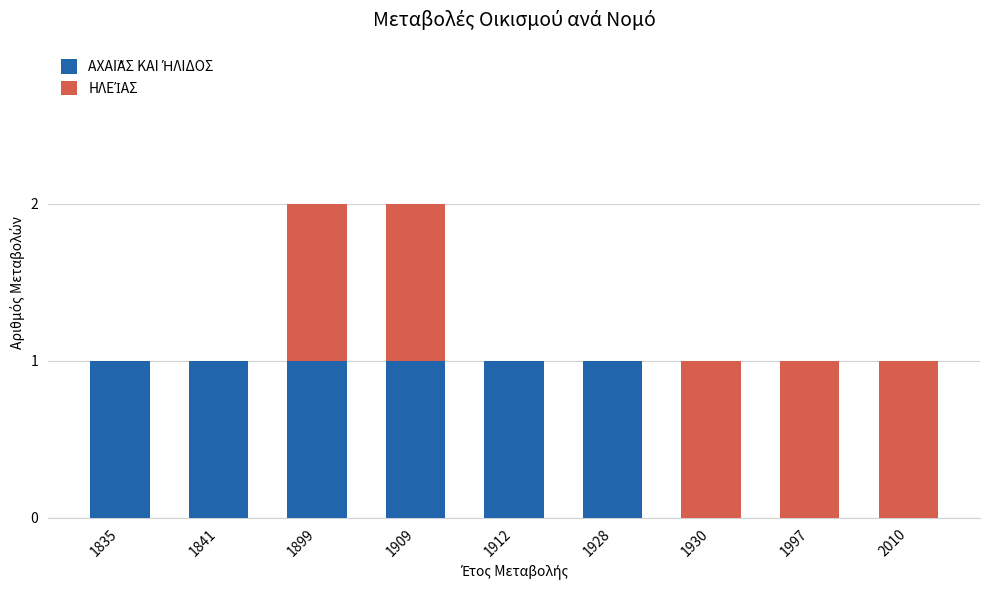

Are the bars horizontal?

No